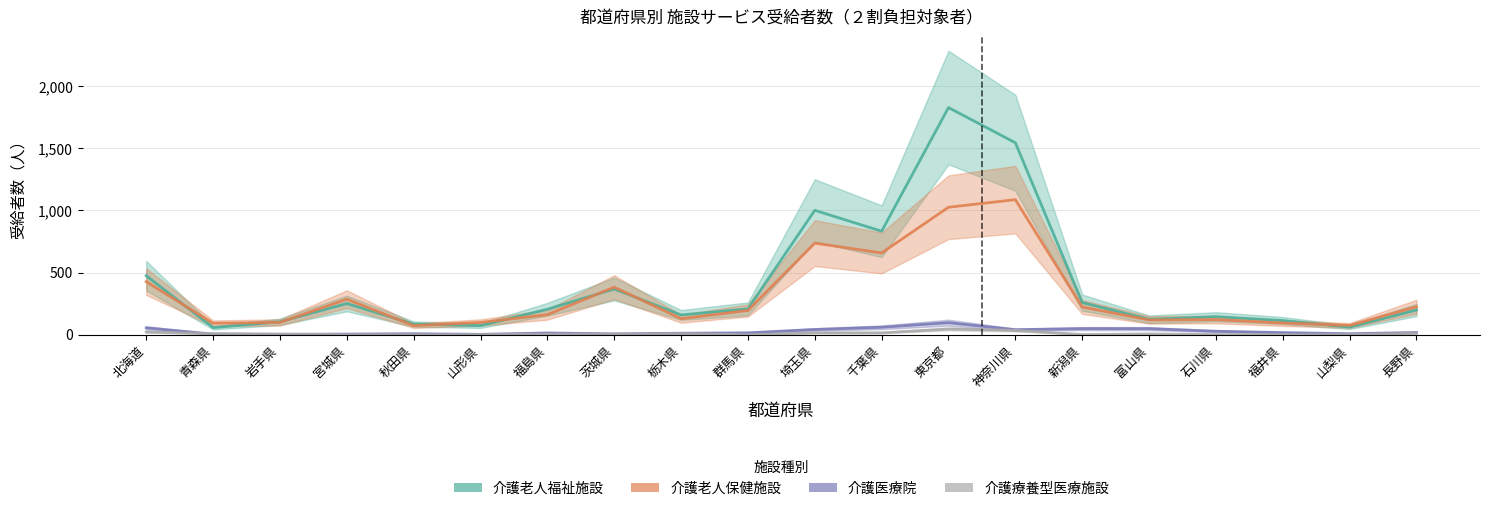

How many lines are shown in the chart?

4